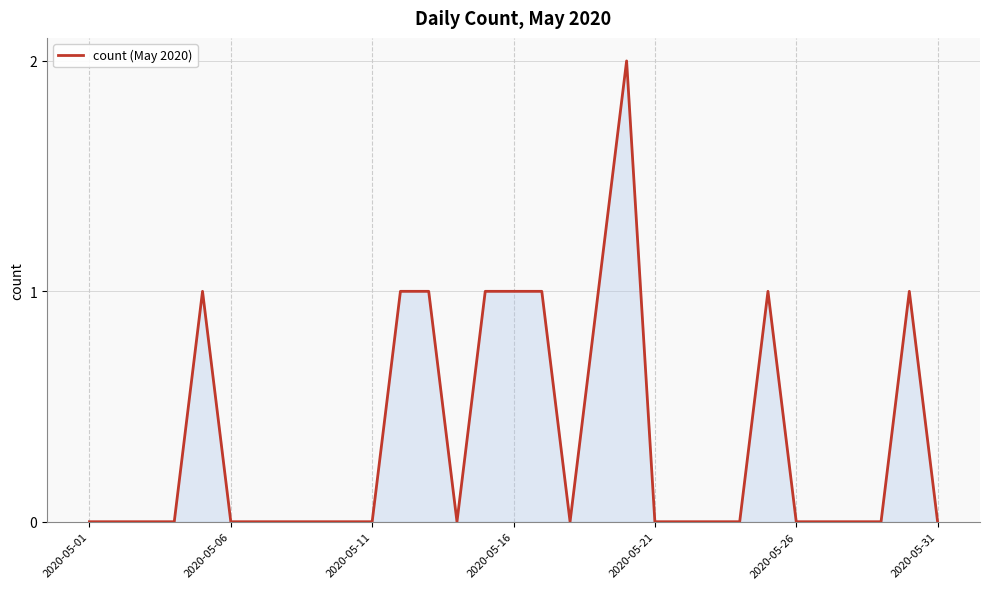

Where is the first local minimum?

13